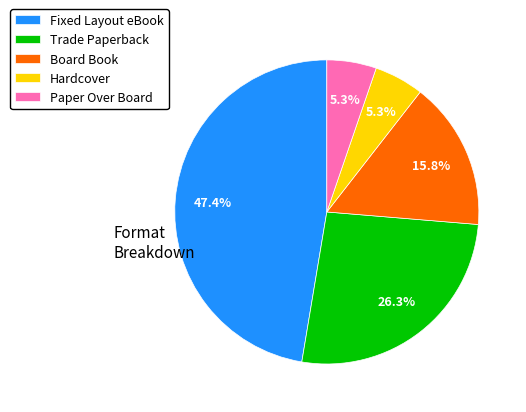

Which slice is the largest?

Fixed Layout eBook